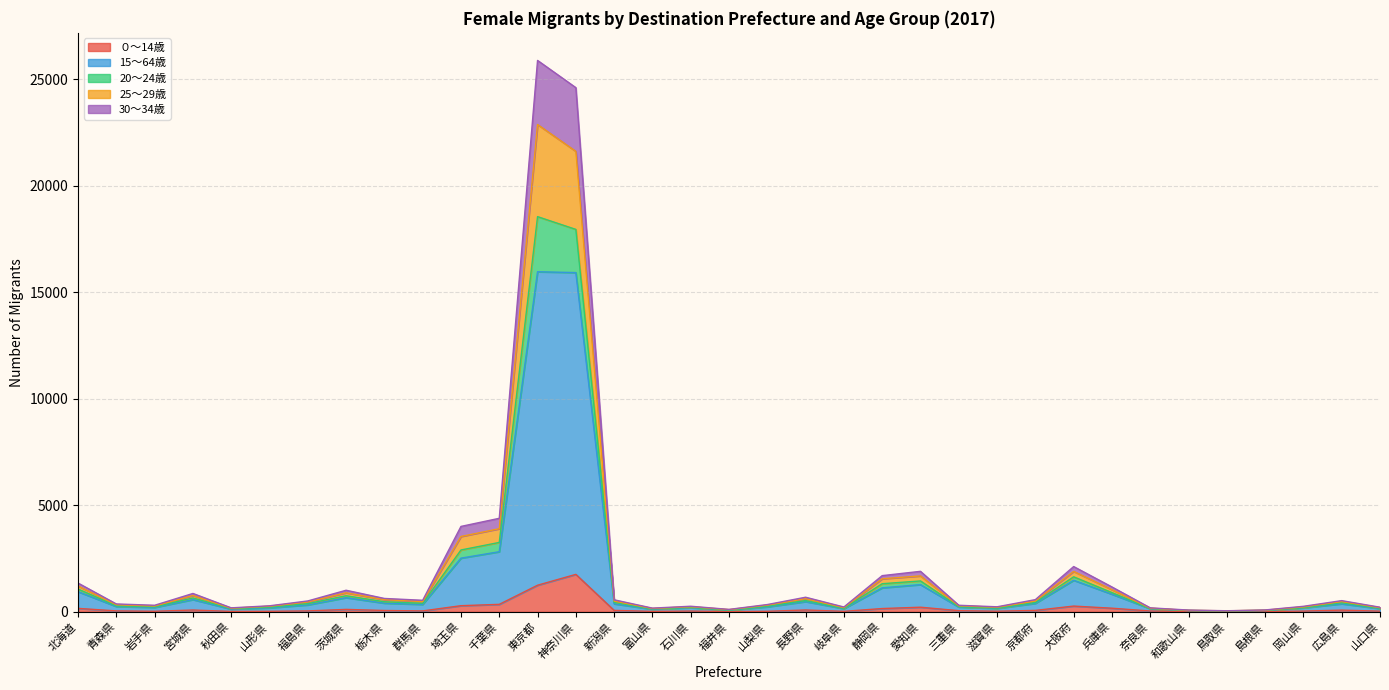

At which category does 15～64歳 reach its first local peak?

宮城県